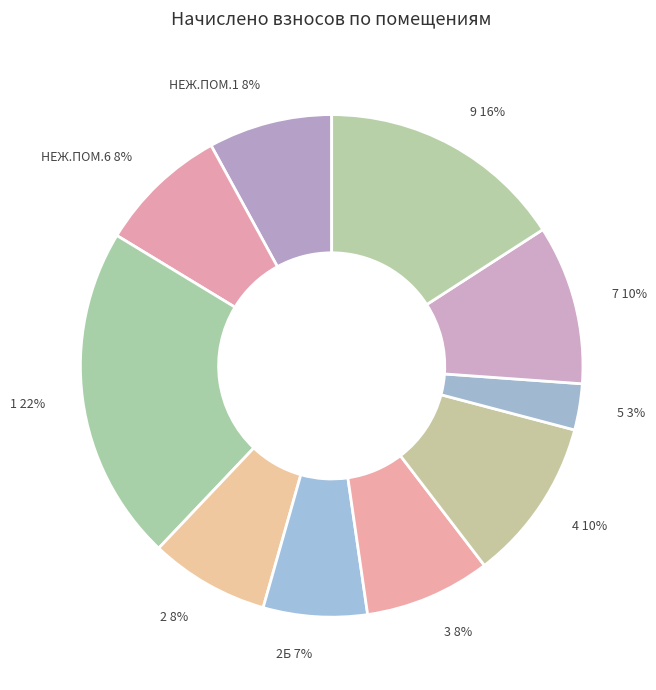

To the nearest percent, what is the average slice percentage?

10%